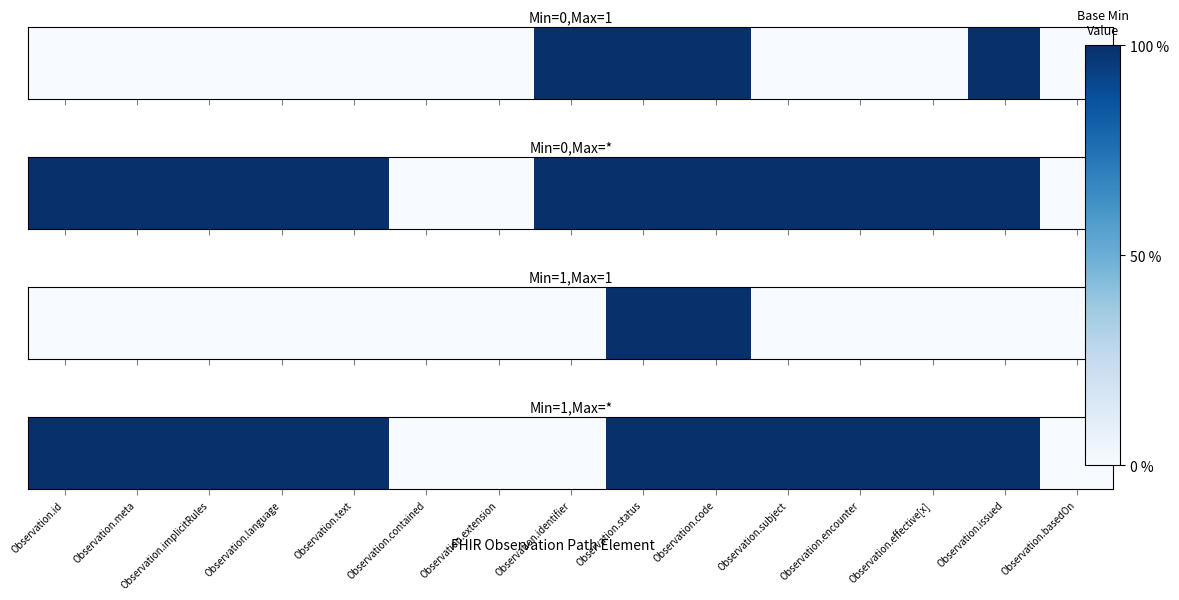

Which label corresponds to the largest value in the chart?

Observation.id